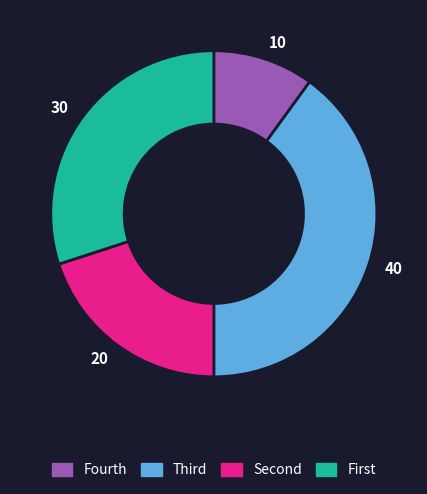

Which slice is the largest?

40